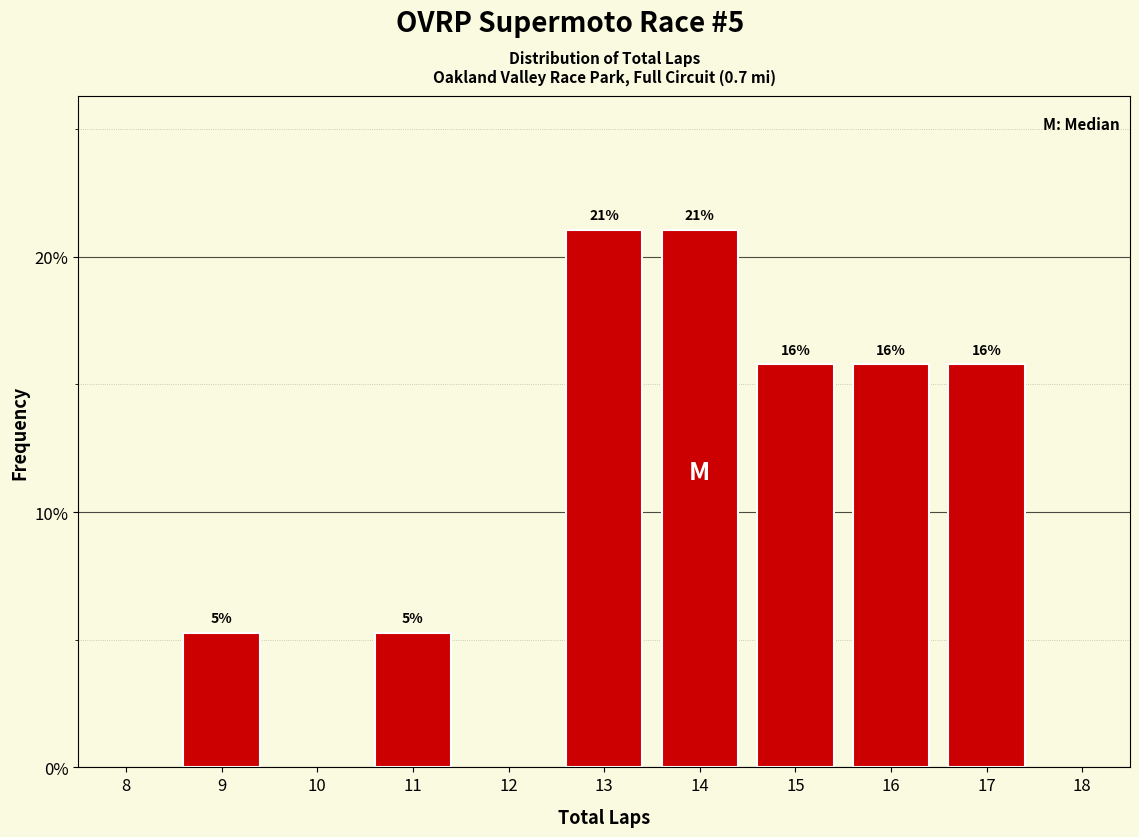

Are the bars horizontal?

No